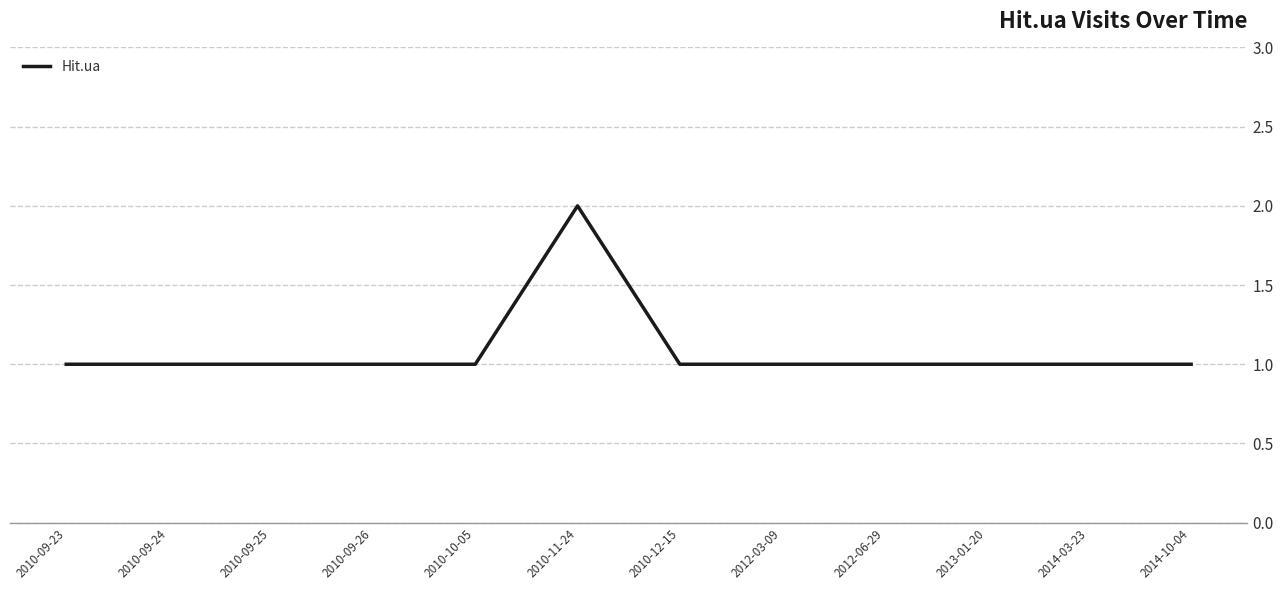

Reading left to right, extract all data points from this chart.

2010-09-23=1	2010-09-24=1	2010-09-25=1	2010-09-26=1	2010-10-05=1	2010-11-24=2	2010-12-15=1	2012-03-09=1	2012-06-29=1	2013-01-20=1	2014-03-23=1	2014-10-04=1